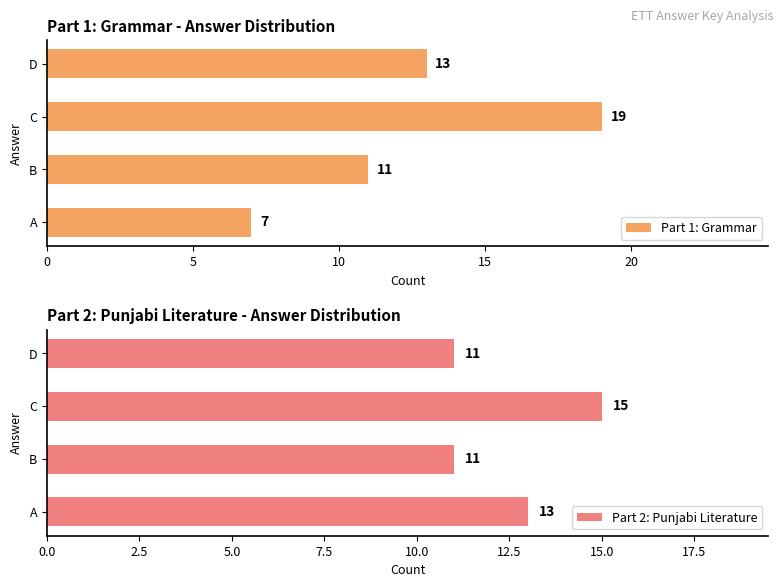

What is the difference between the maximum and minimum values in the Part 2: Punjabi Literature series?

4